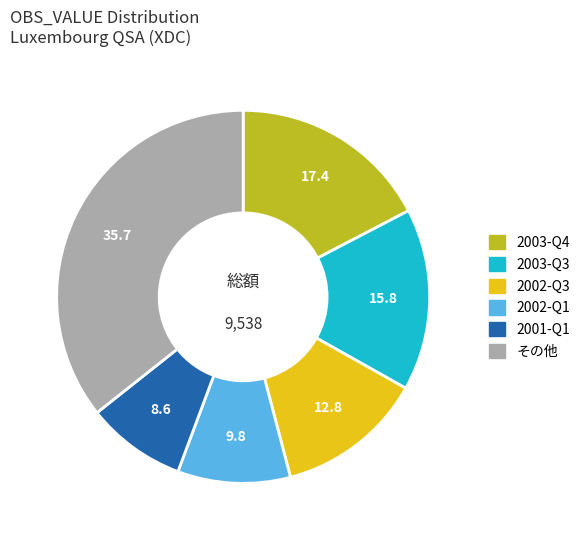

Is there any slice that represents more than half of the pie?

No